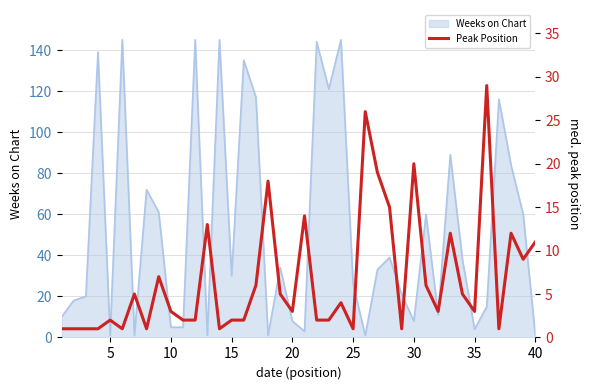

Is it true that the value at 15 is 2?

True